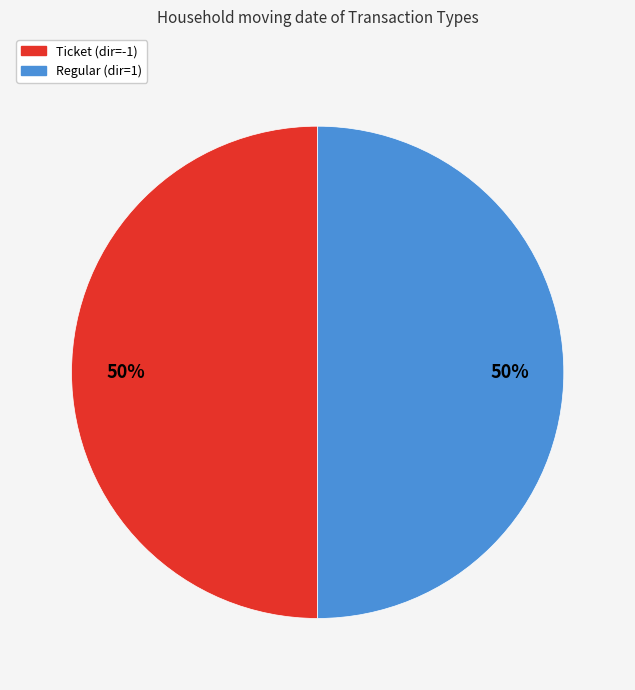

To the nearest percent, what is the average slice percentage?

50%